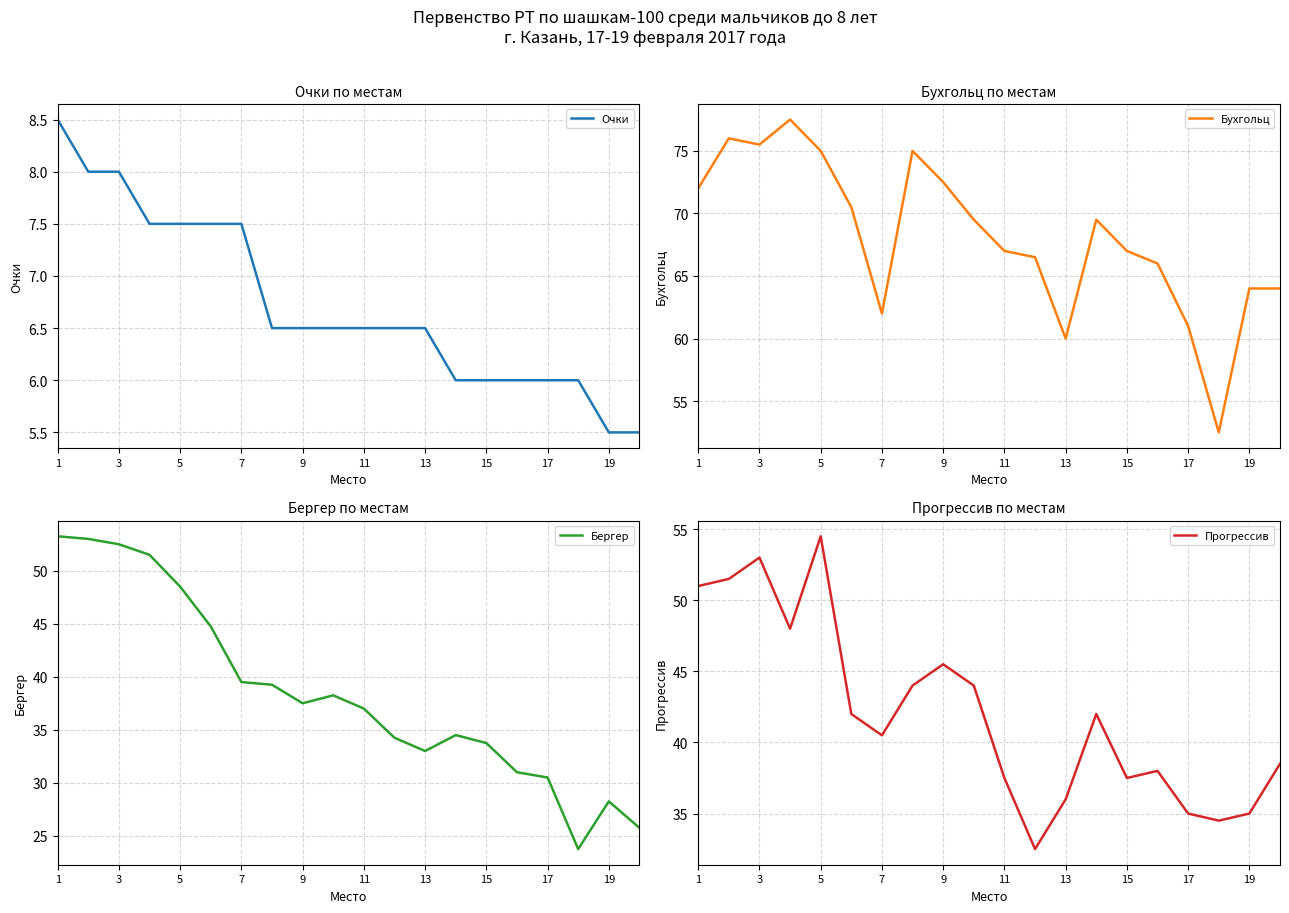

Does the chart have visible grid lines?

Yes